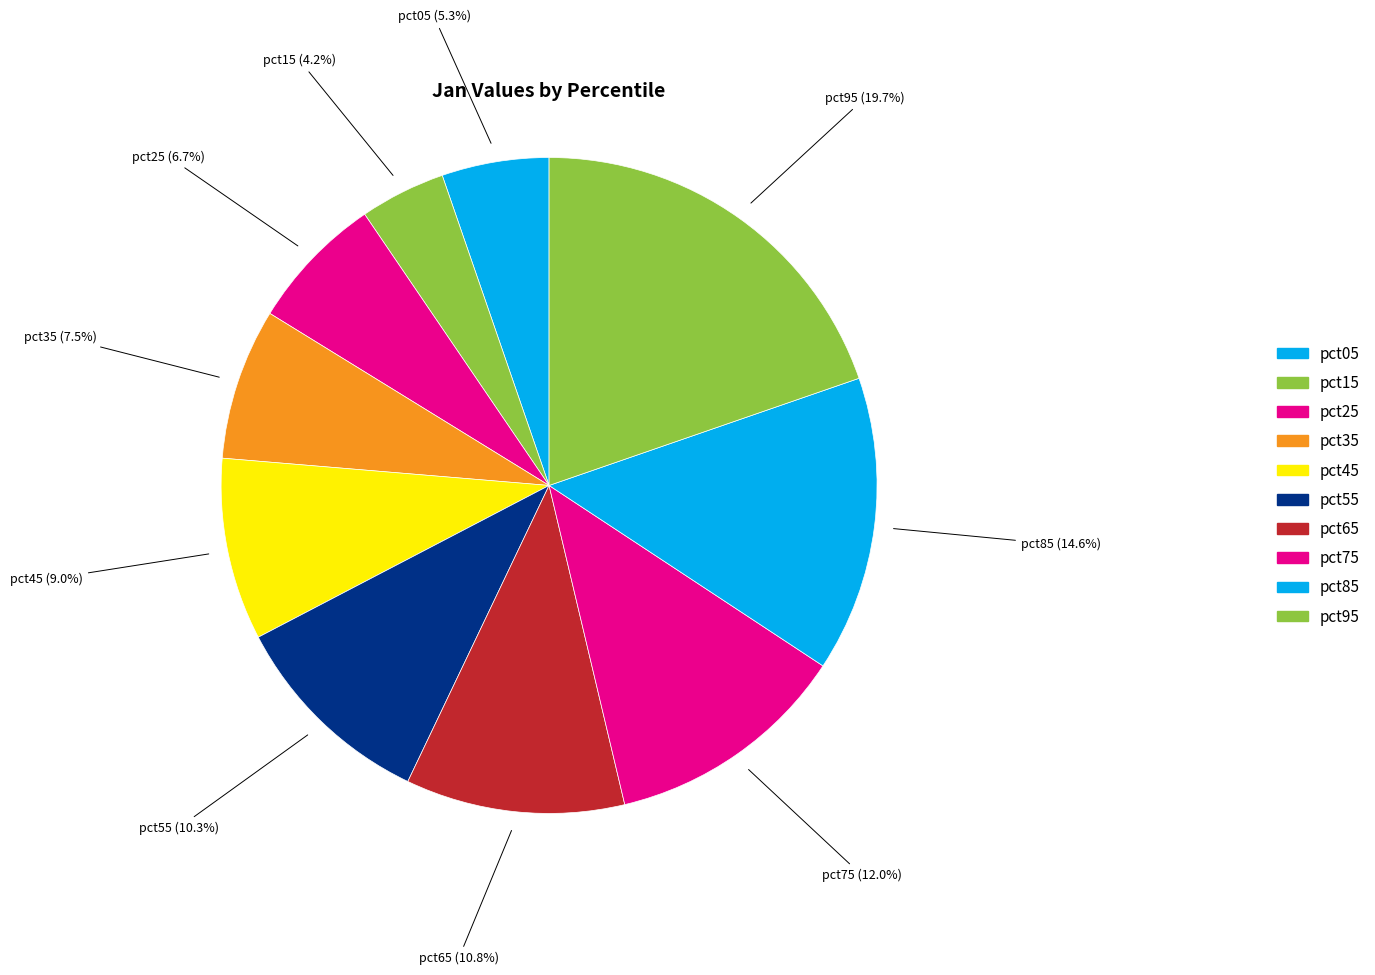

Between pct55 and pct45, which is larger?

pct55